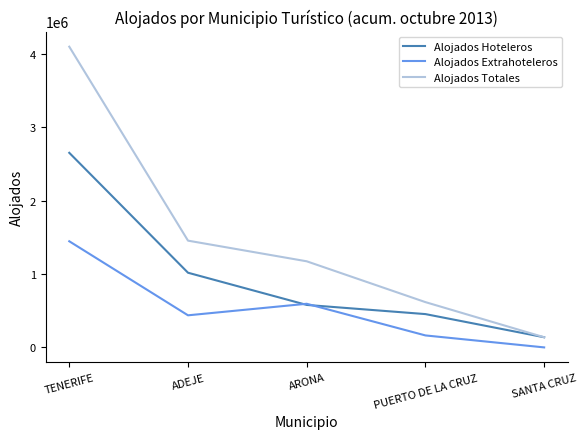

At which label does Alojados Hoteleros reach its peak?

TENERIFE